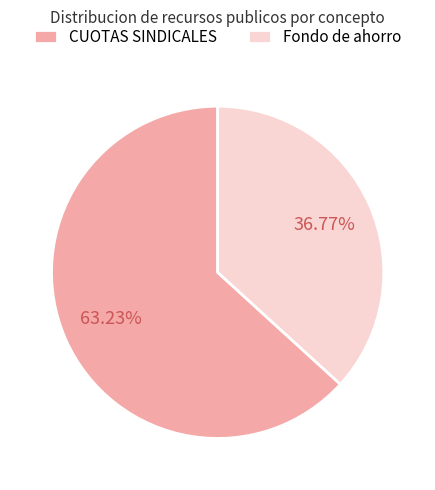

Approximately how many times larger is the value at Fondo de ahorro compared to CUOTAS SINDICALES?

0.6